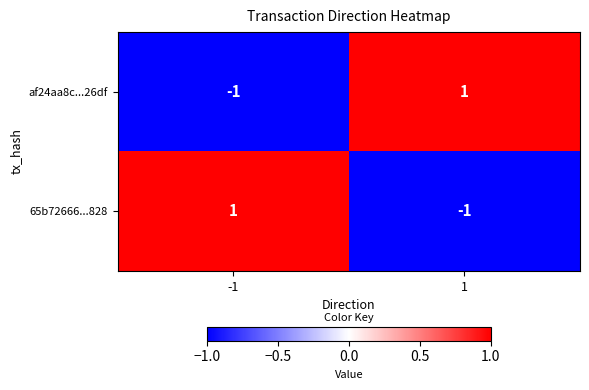

How many positive values does the af24aa8c...26df series have?

1